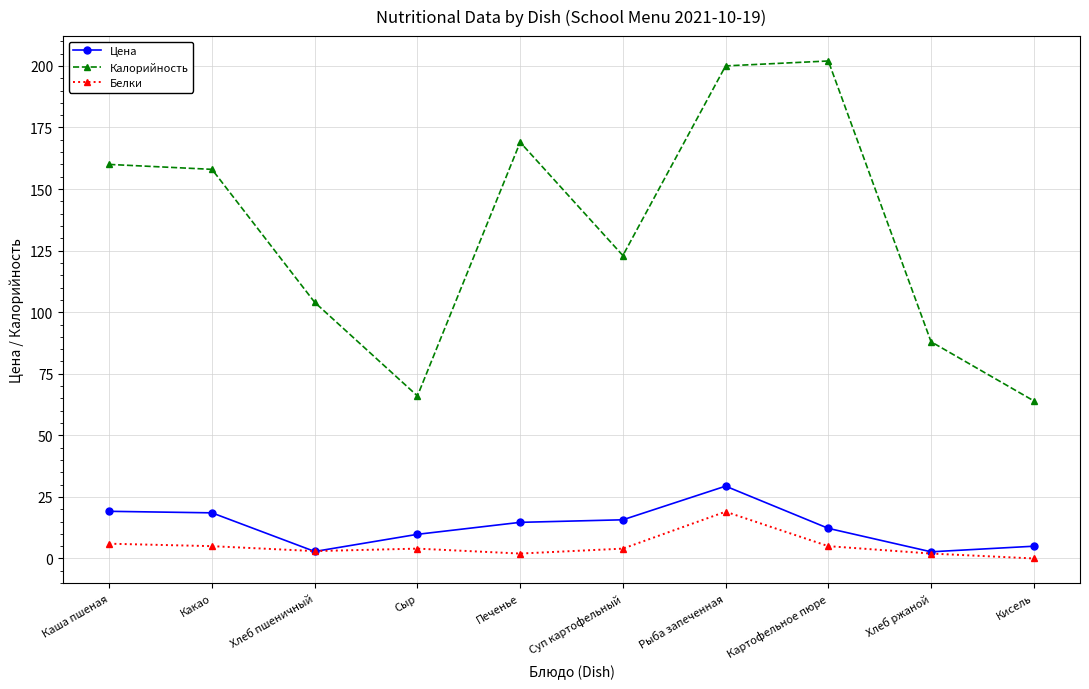

What is the difference between the second highest and second lowest values in the Калорийность series?

134.0